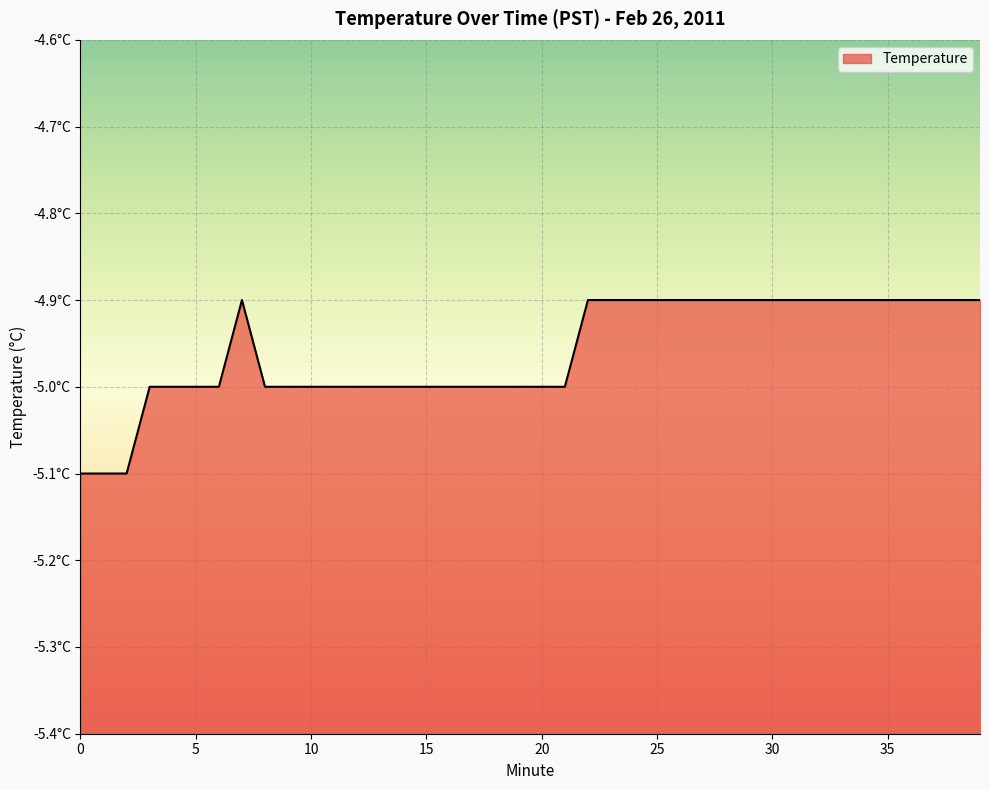

List the labels in order of value, largest first.

7, 22, 23, 24, 25, 26, 27, 28, 29, 30, 31, 32, 33, 34, 35, 36, 37, 38, 39, 3, 4, 5, 6, 8, 9, 10, 11, 12, 13, 14, 15, 16, 17, 18, 19, 20, 21, 0, 1, 2